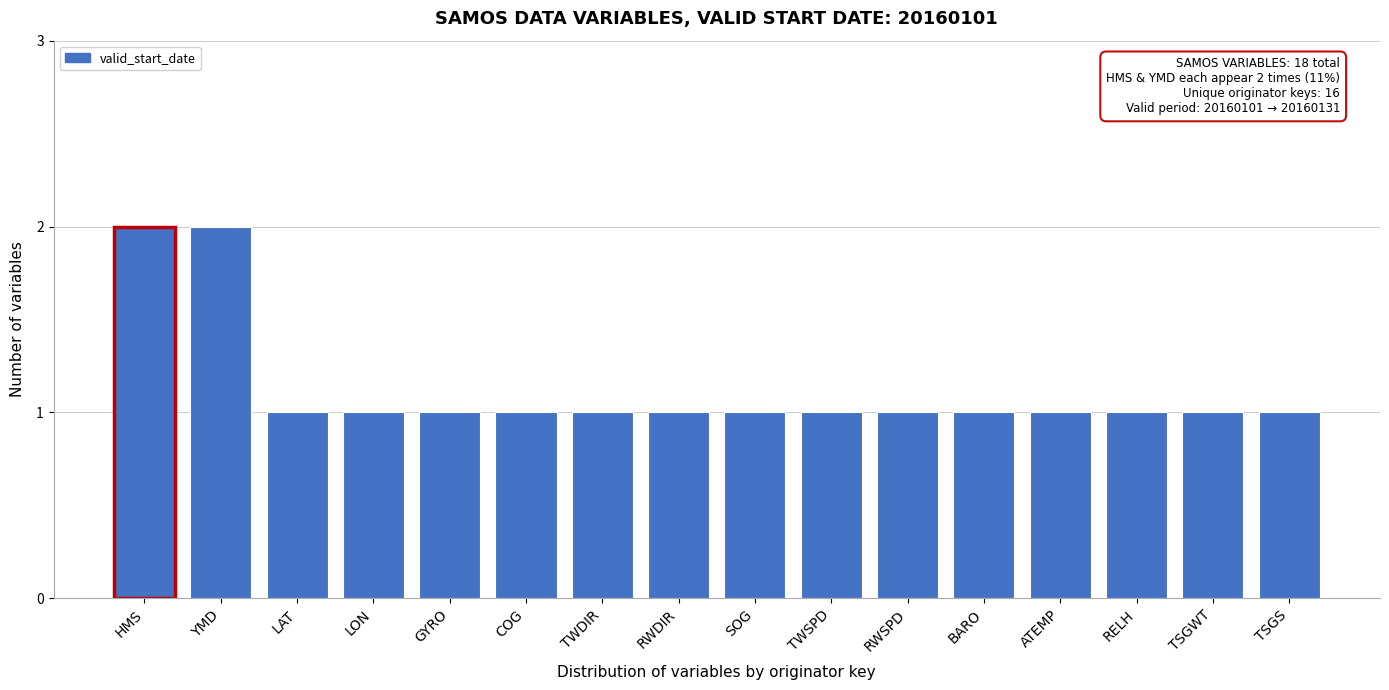

Reading left to right, list all the values displayed in this chart.

HMS=2	YMD=2	LAT=1	LON=1	GYRO=1	COG=1	TWDIR=1	RWDIR=1	SOG=1	TWSPD=1	RWSPD=1	BARO=1	ATEMP=1	RELH=1	TSGWT=1	TSGS=1